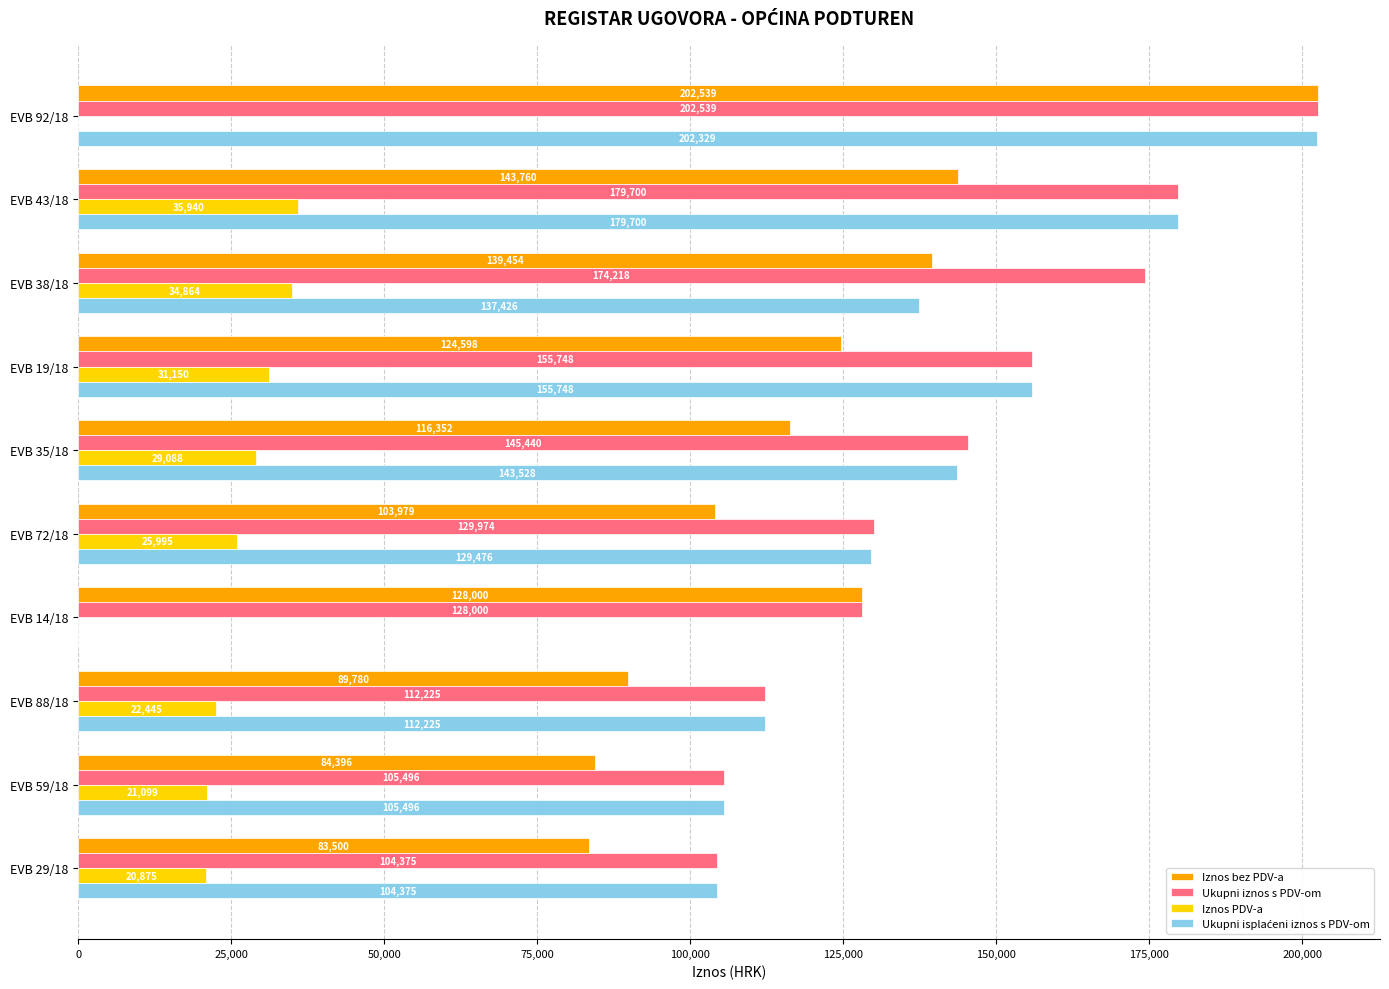

At which label is Ukupni iznos s PDV-om closest to 153457?

EVB 19/18